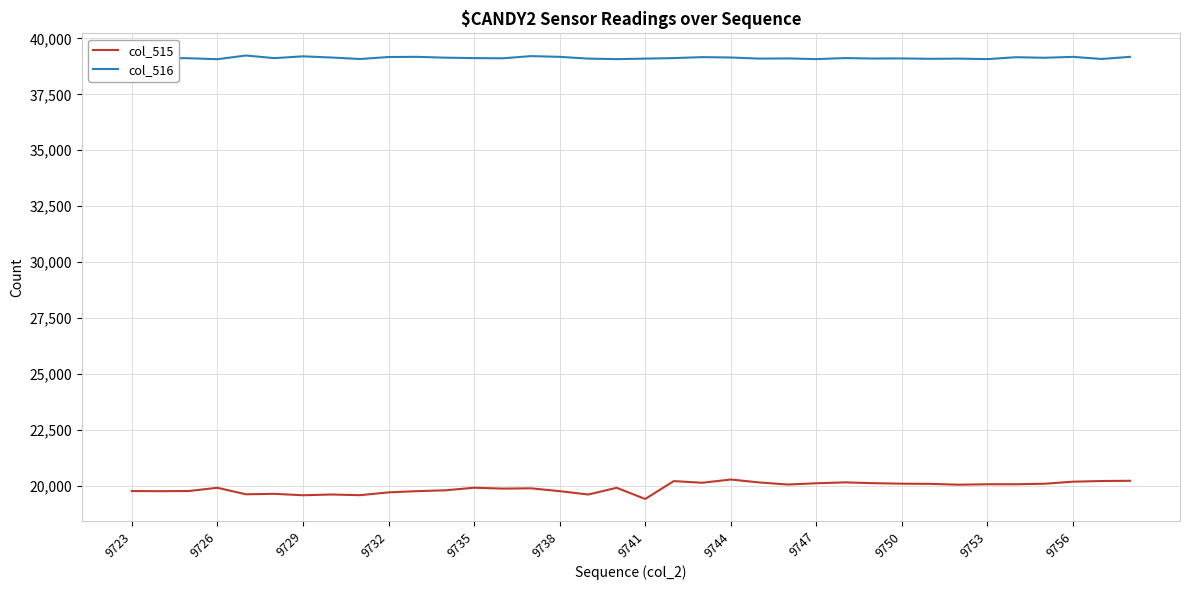

The value of col_515 at 9723 is 19771. True or false?

True